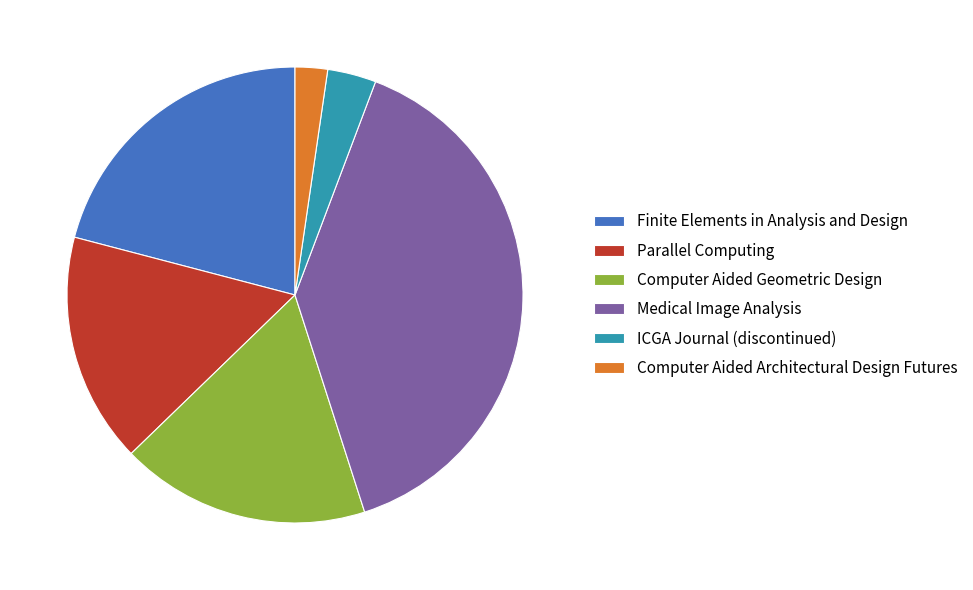

Do Finite Elements in Analysis and Design and ICGA Journal (discontinued) together represent more than half of the pie?

No